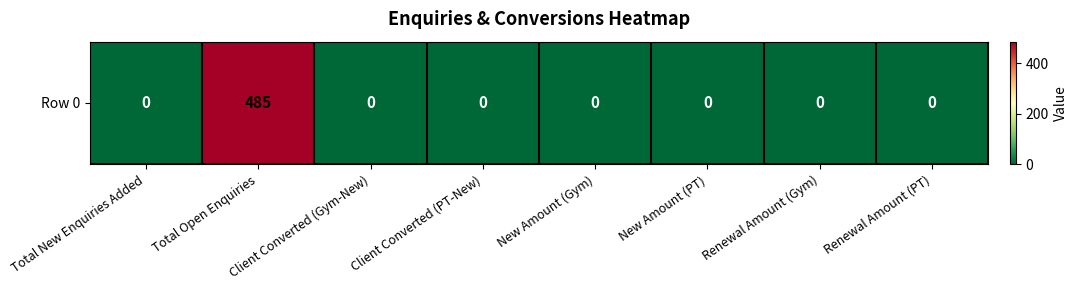

Is it true that the value at Client Converted (Gym-New) is 0?

True